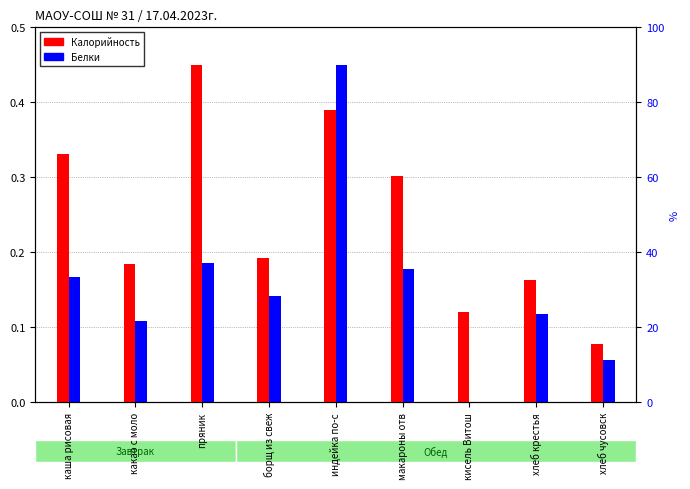

How many groups of bars are there?

9